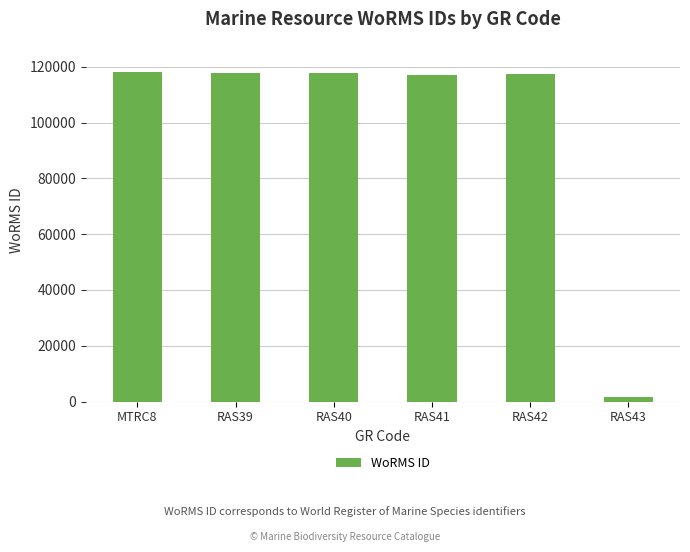

What is the value of the 4th bar from the left?

117195